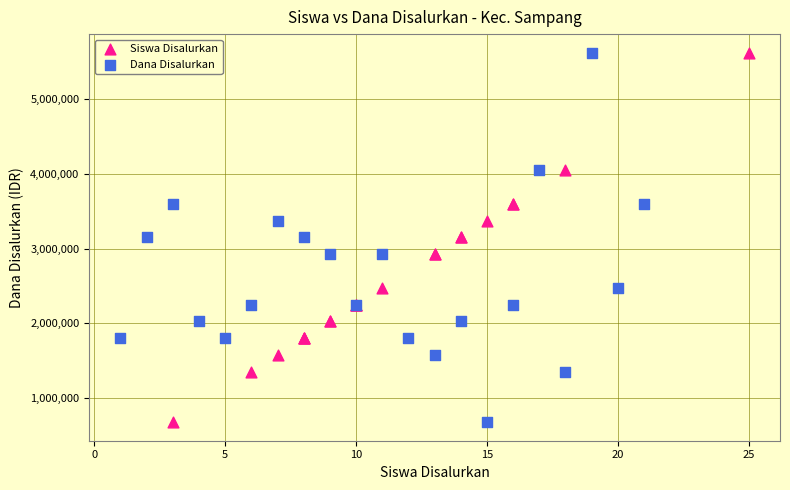

What are all the series names shown in the legend?

Siswa Disalurkan, Dana Disalurkan